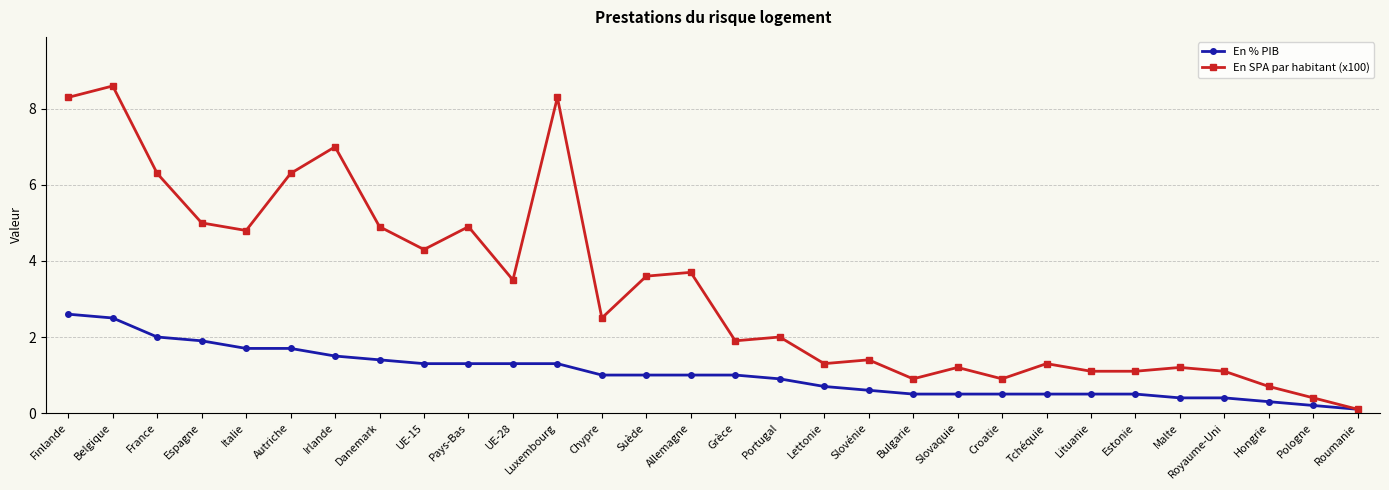

What is the spread (max minus min) of values at Suède?

2.6